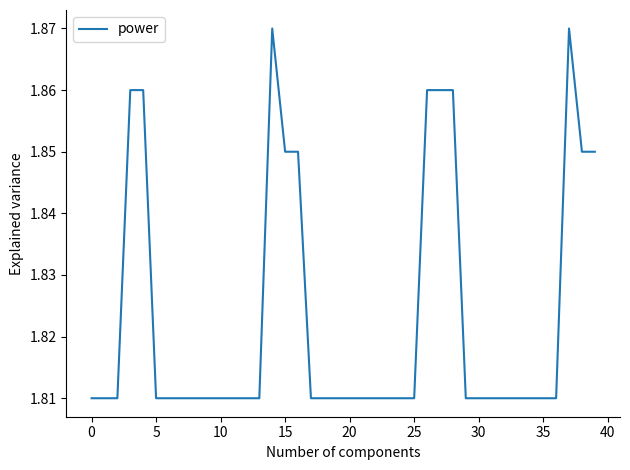

True or false: there are more than 0 points higher than both neighbors.

True